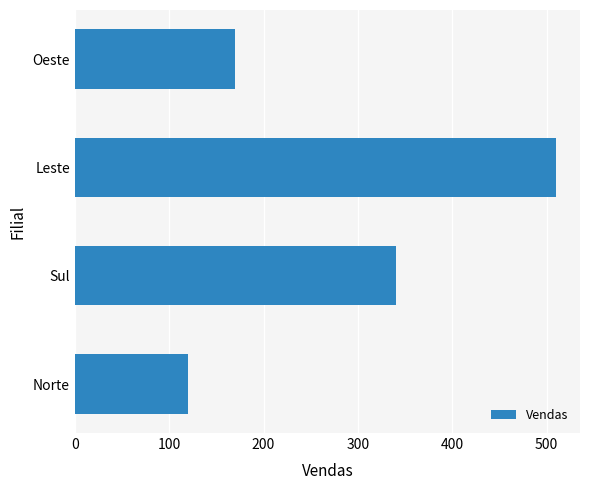

Are the bars horizontal?

Yes